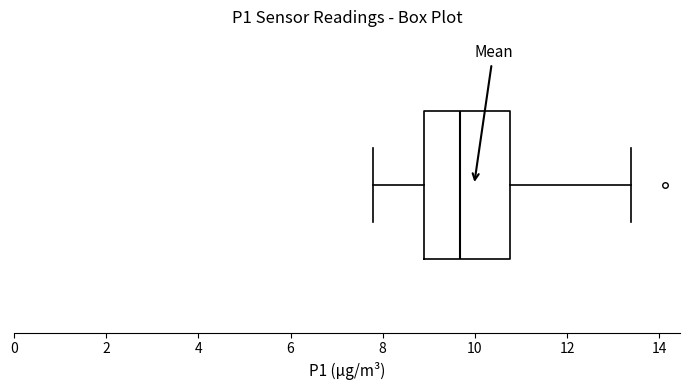

Read this box plot against the x-axis: the position of the median line, the range covered by the box, and the ends of both whiskers. The values are not printed on the chart, so give them approximately, as read against the axis.

median 9.6, box 9.0 to 10.8, whiskers 7.8 to 13.4